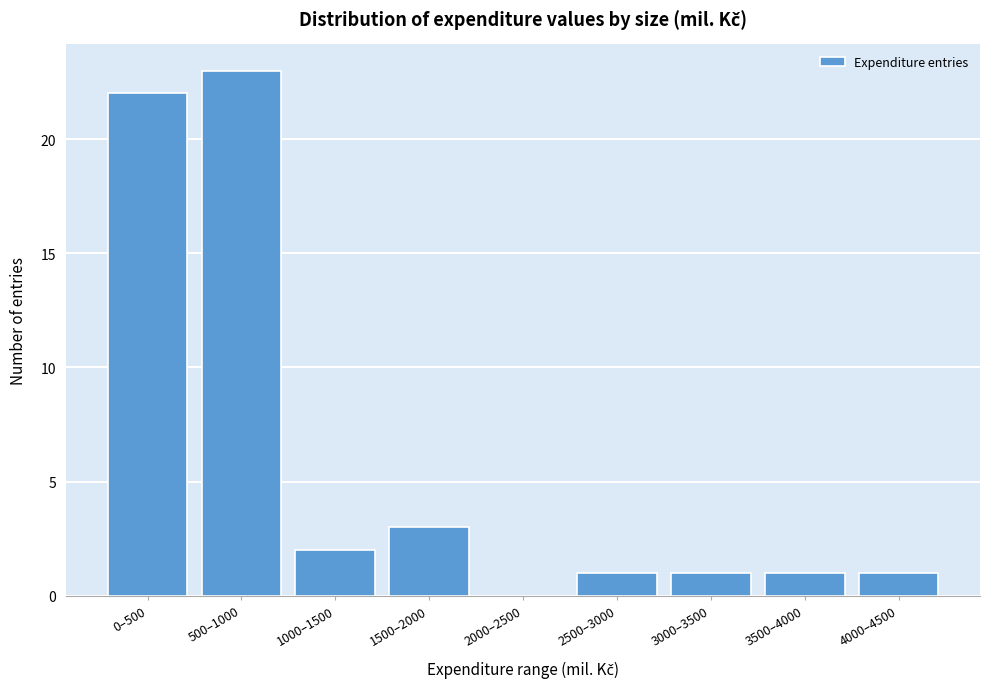

Reading left to right, transcribe all the data shown in this chart.

0–500=22	500–1000=23	1000–1500=2	1500–2000=3	2000–2500=0	2500–3000=1	3000–3500=1	3500–4000=1	4000–4500=1